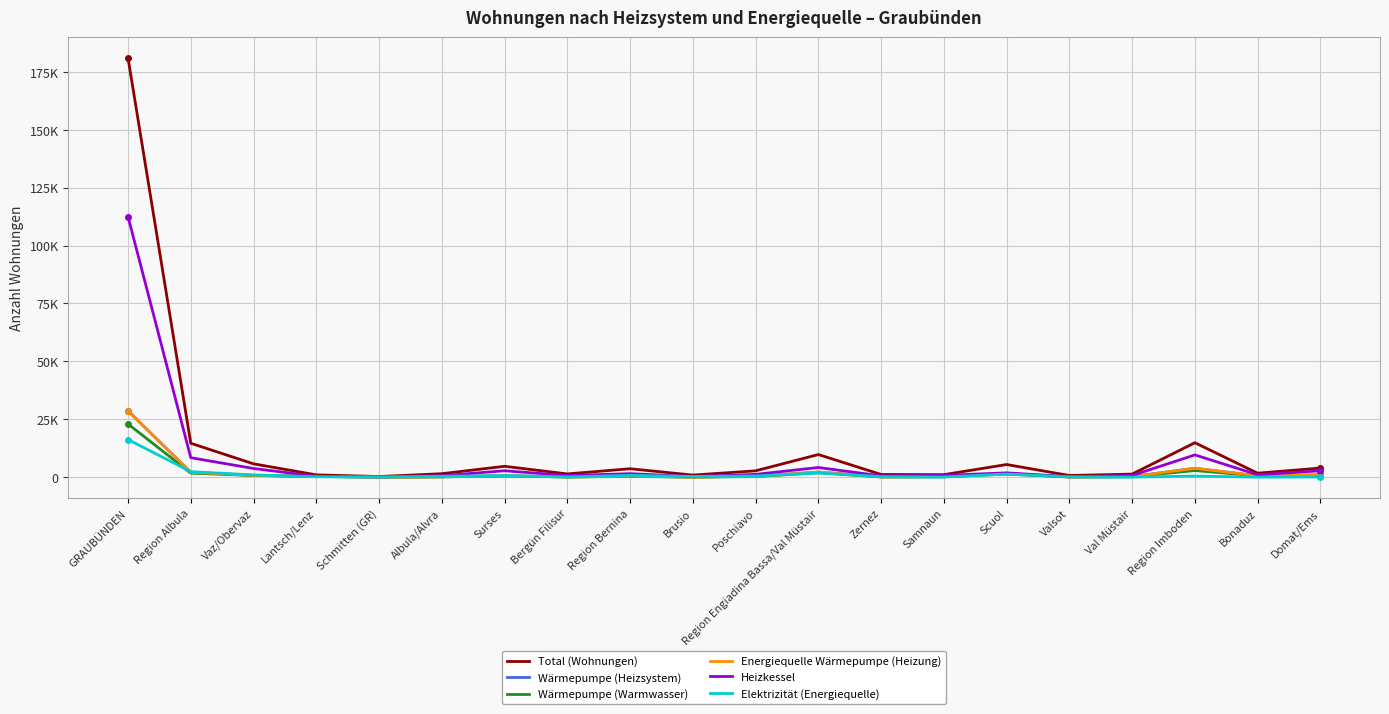

Does the chart display data point markers on the line(s)?

No